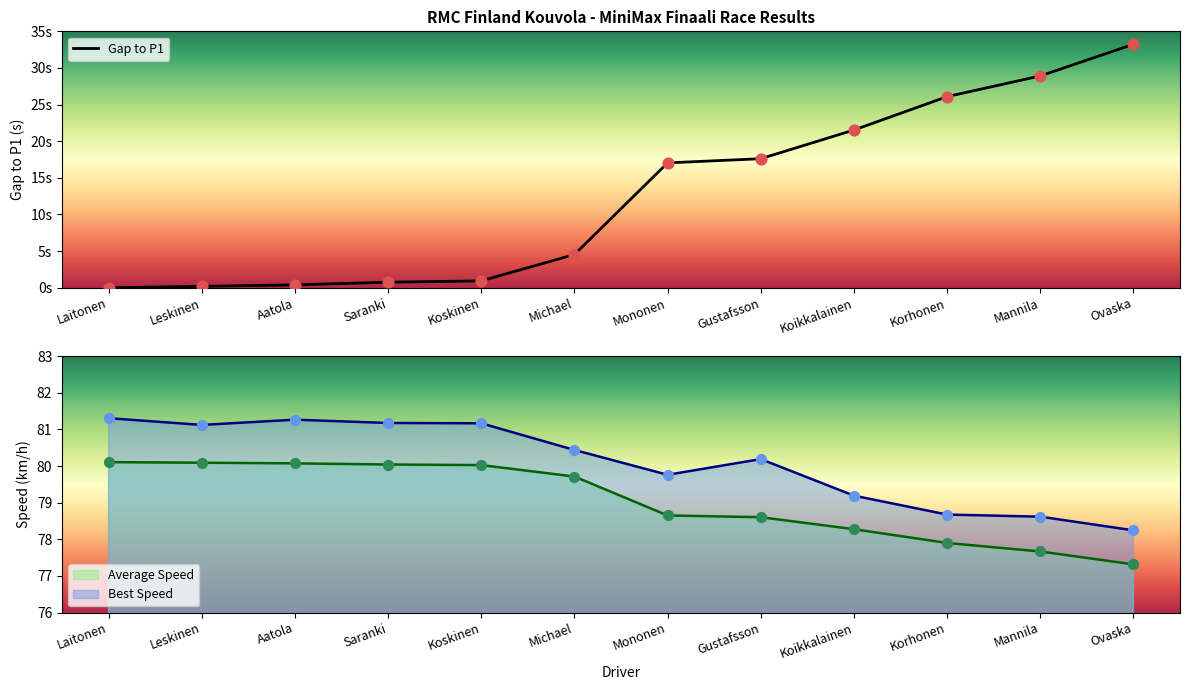

Is the value of Best Speed at Laitonen greater than the value of Average Speed at Gustafsson?

Yes